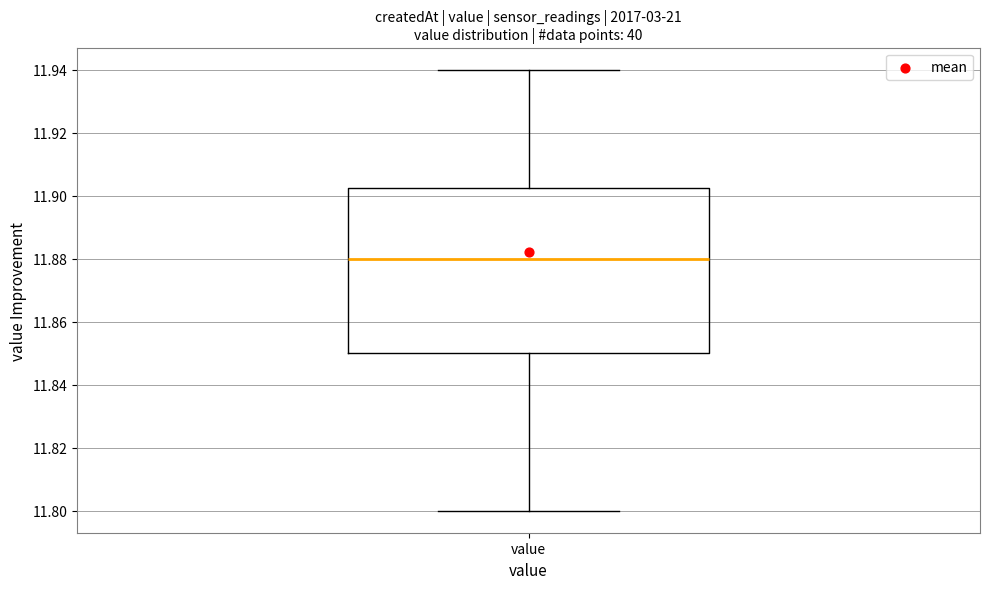

Transcribe this box plot: give where the median line is, the range the box spans, and where the two whiskers end, as read against the y-axis. The values are not printed on the chart, so give them approximately, as read against the axis.

median 11.880, box 11.850 to 11.902, whiskers 11.800 to 11.940